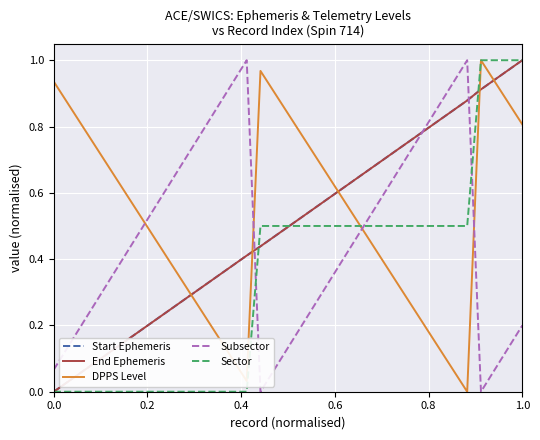

True or false: Subsector and Sector intersect in this chart.

True